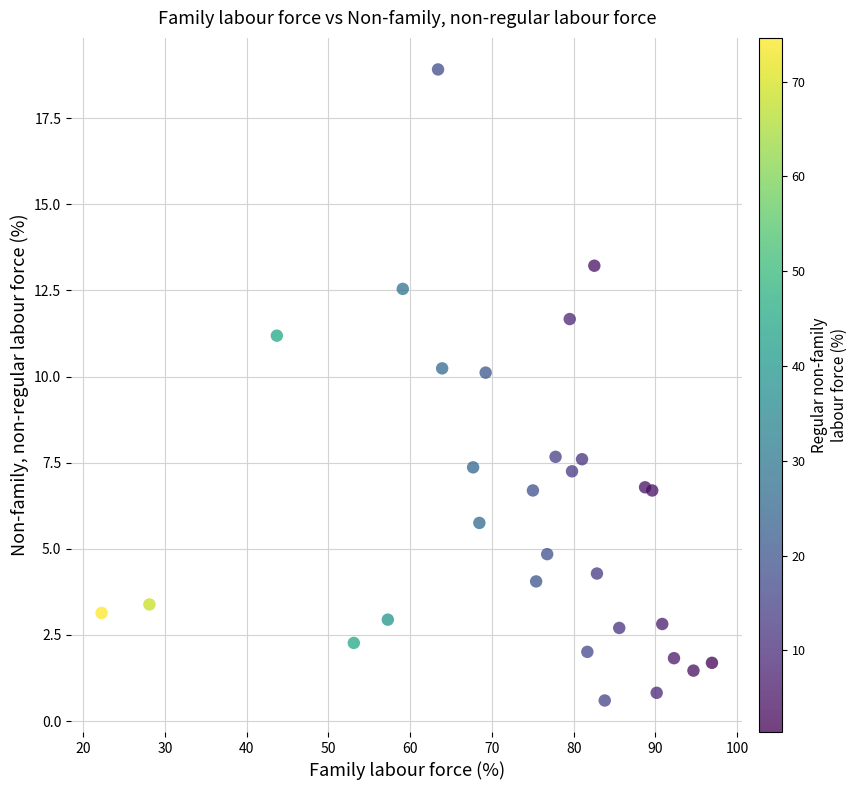

What is the range of Y values (max minus min)?

18.3